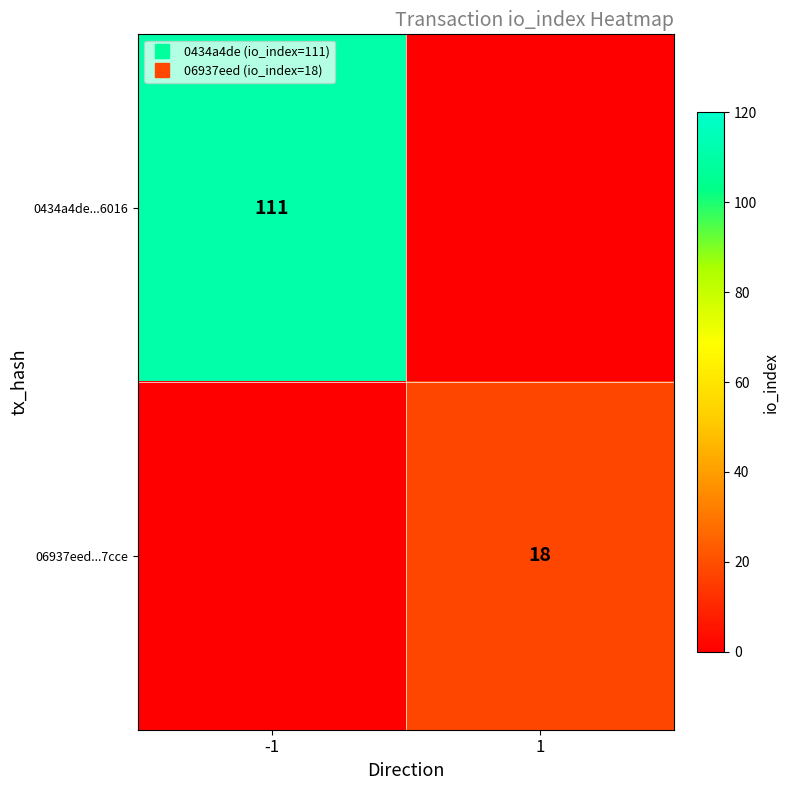

How many values in 0434a4de...6016 are above zero?

1